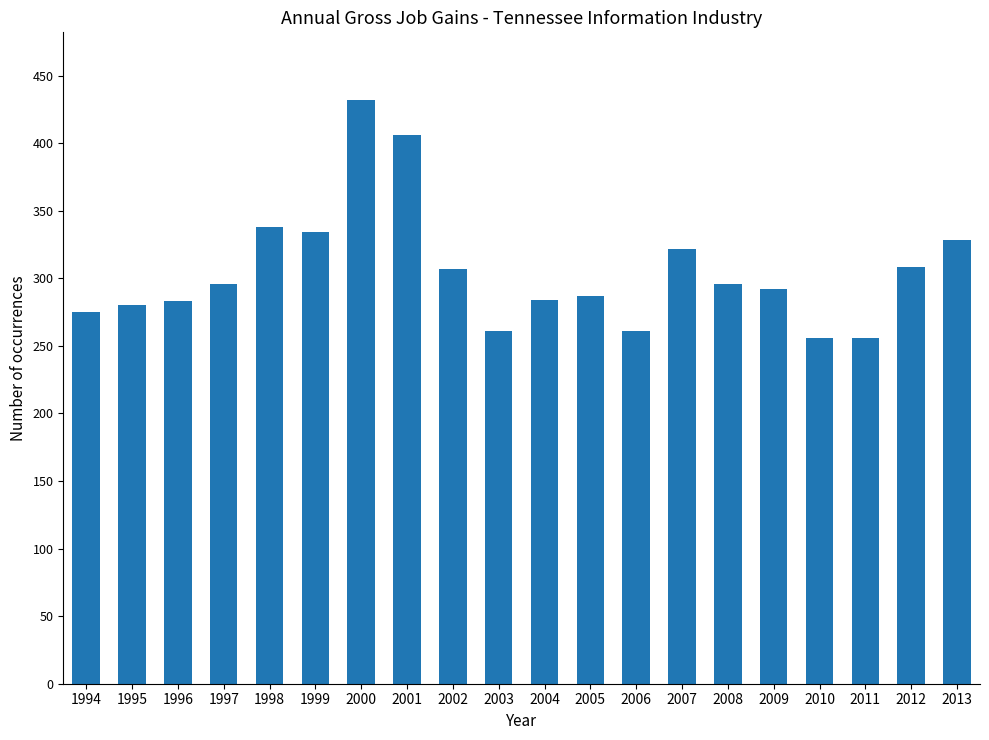

What is the value of the 18th bar from the left?

256